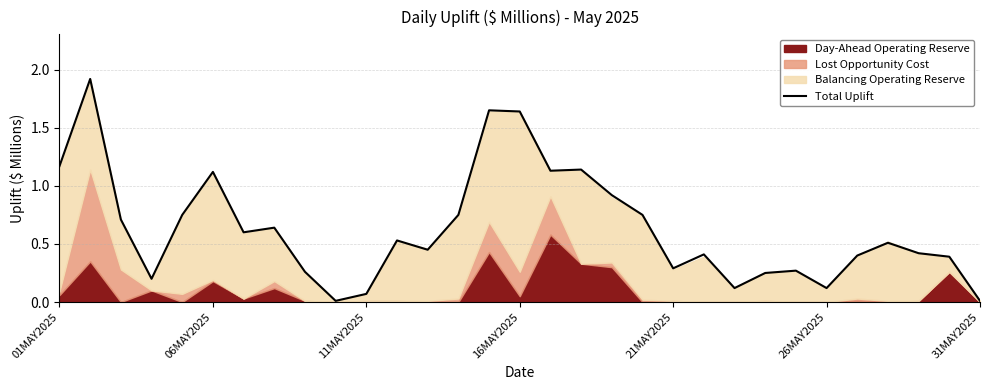

What is the sum of all values?

19.6